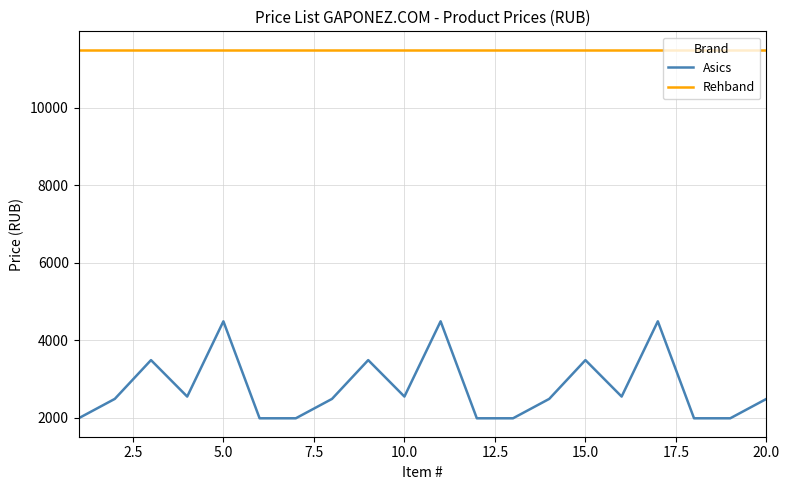

What is the average value of the Rehband series?

11490